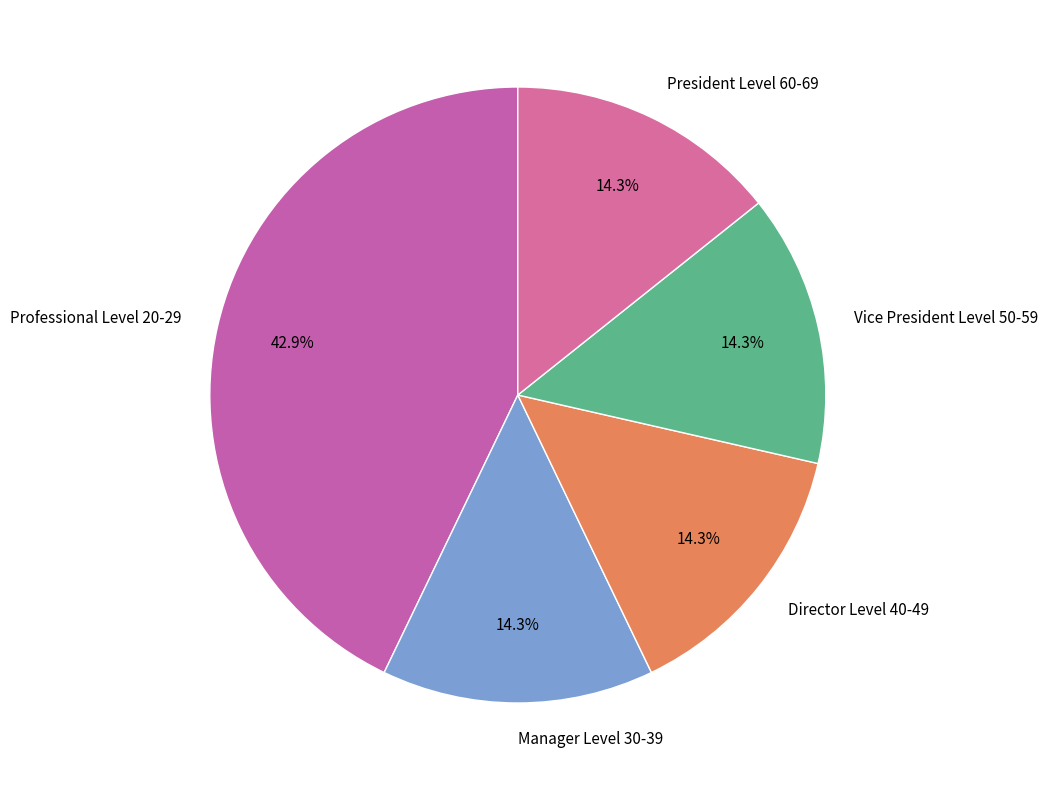

What is the ratio of the value at Manager Level 30-39 to the value at Vice President Level 50-59?

1.0